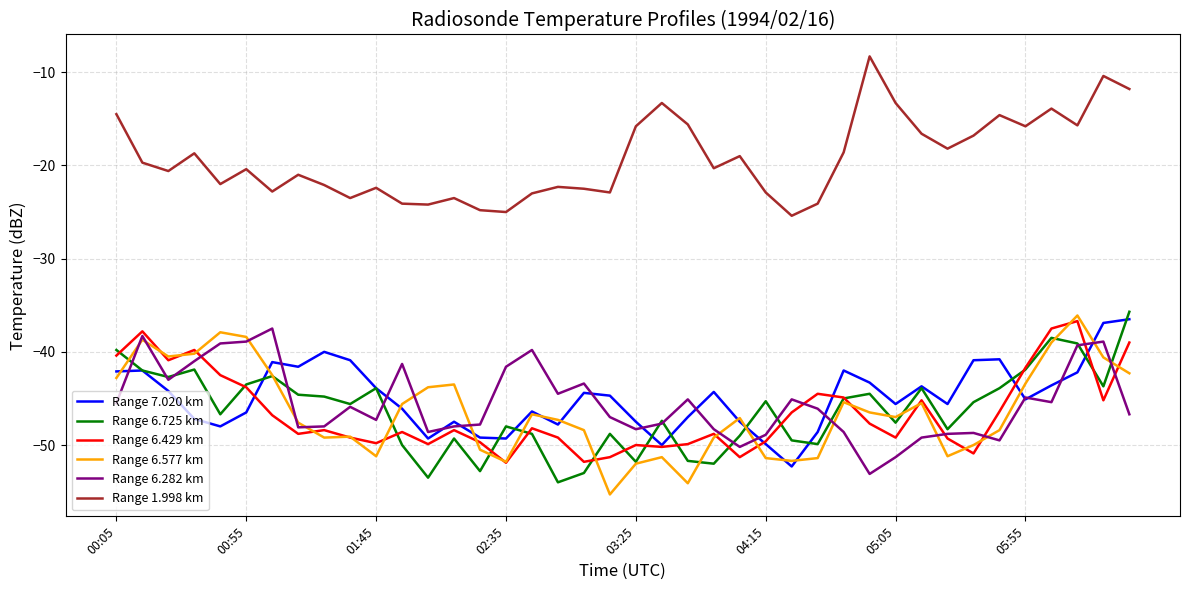

What is the highest value of the Range 6.725 km series?

-35.7